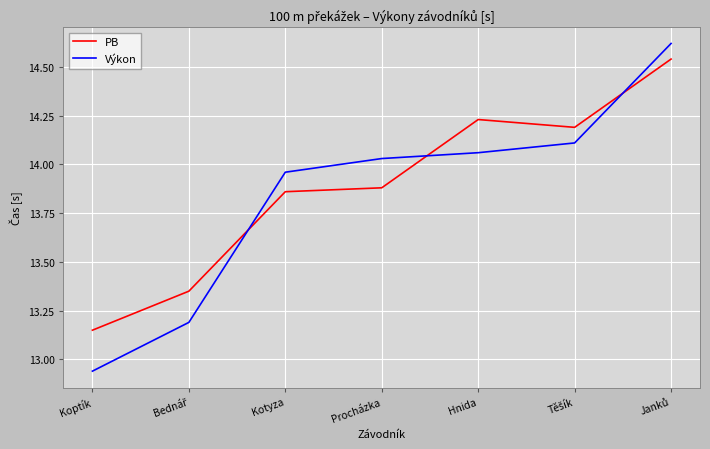

How many interior local valleys does the PB series have?

1